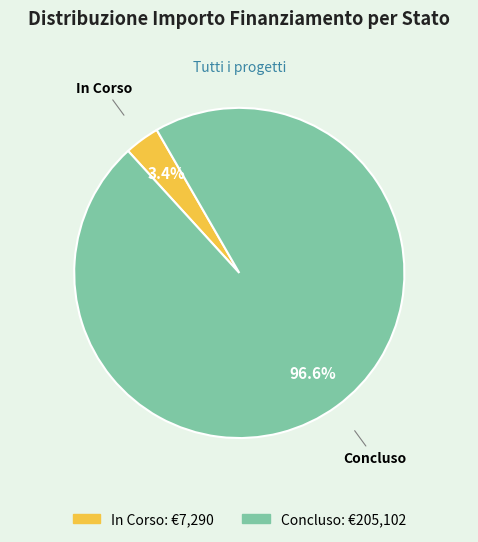

To the nearest percent, what is the average slice percentage?

50%